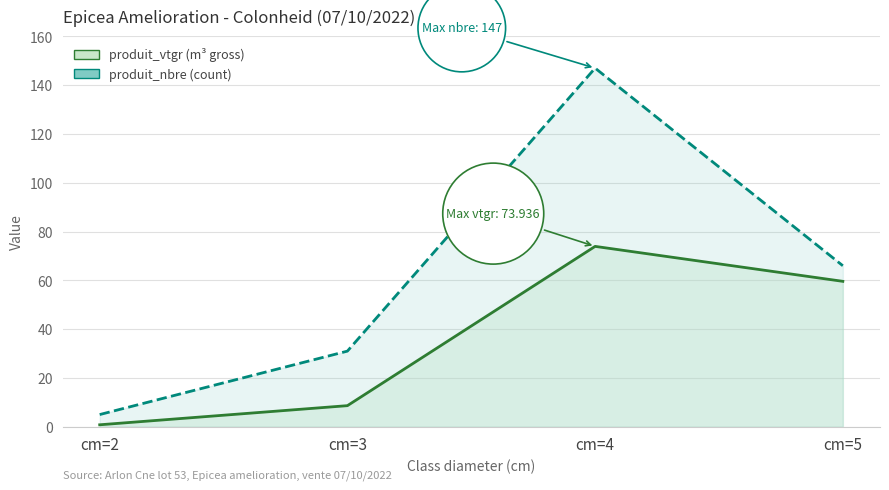

Which series has the largest total across all categories?

produit_nbre